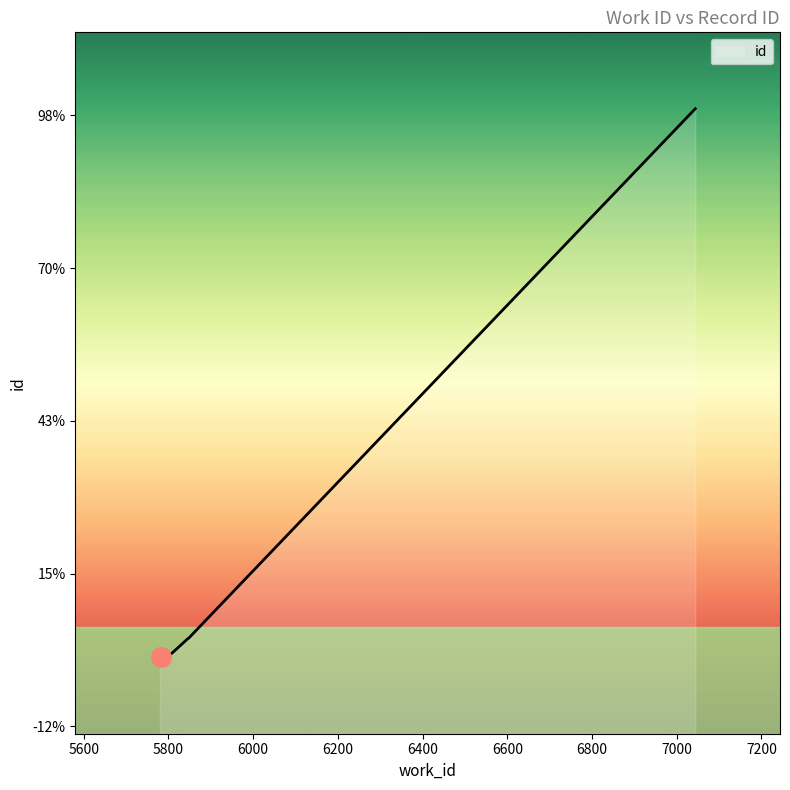

Reading left to right, list all the values displayed in this chart.

15460	15452	15453	15455	15459	15481	15575	15576	15578	19044